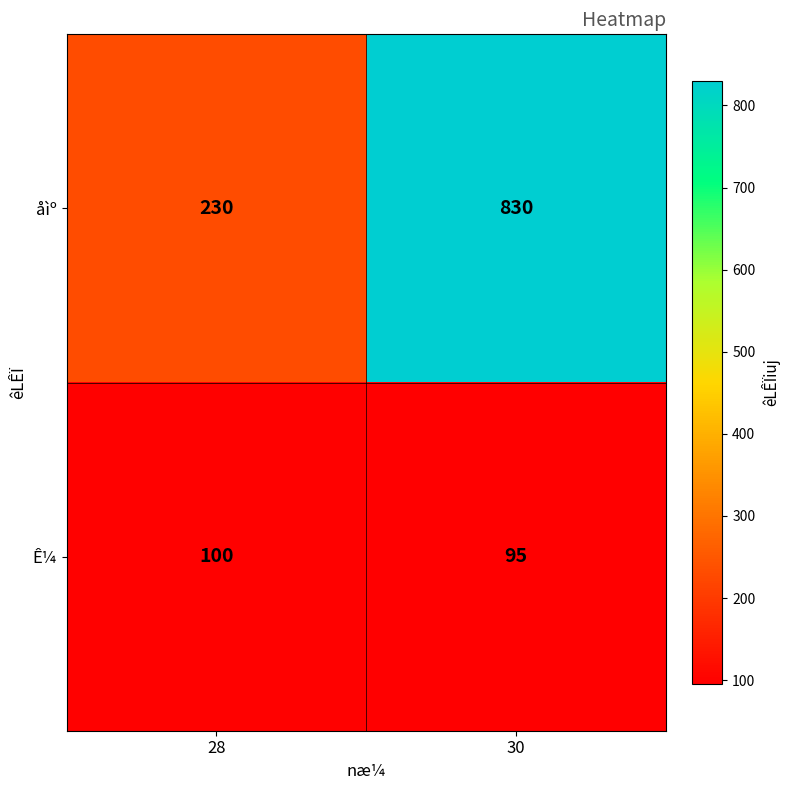

What is the minimum value shown in the chart?

95